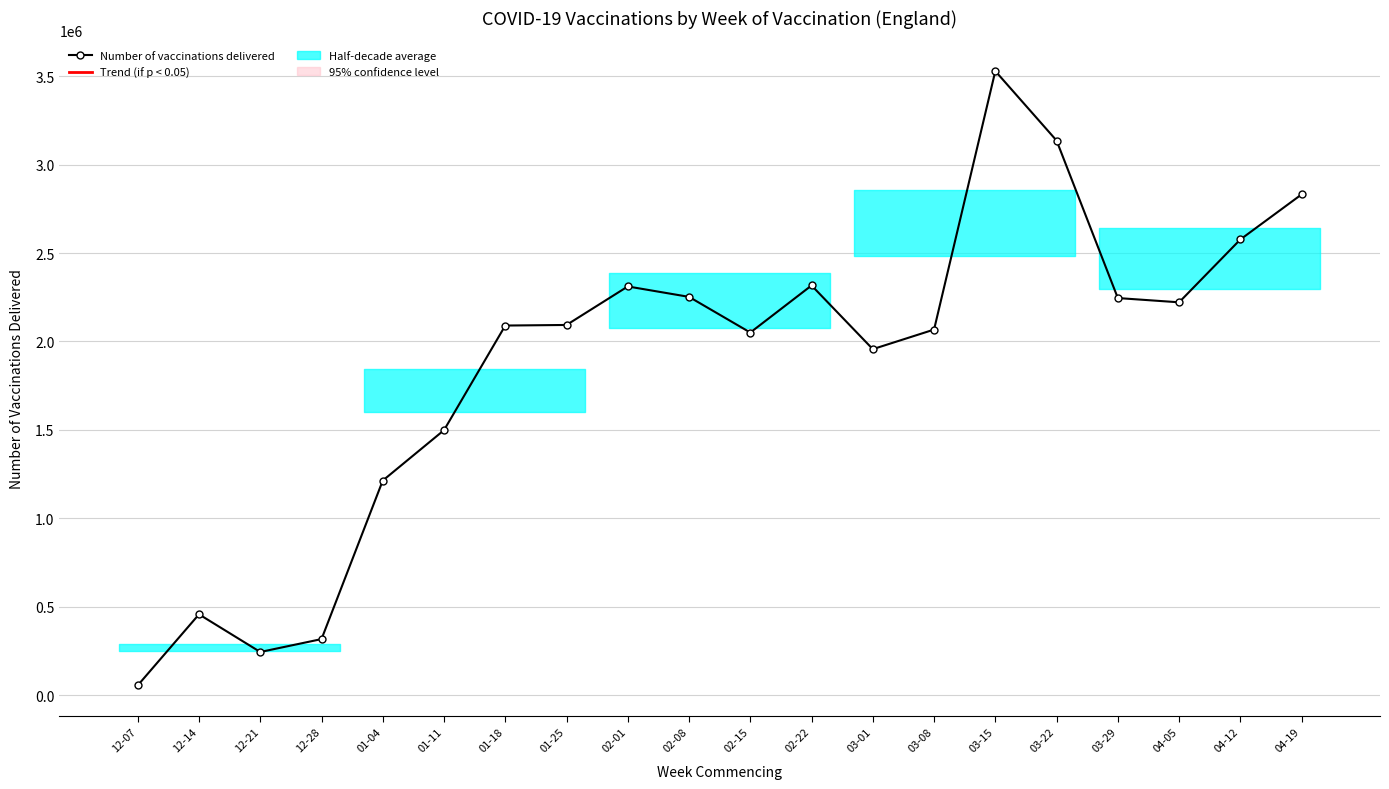

How many points are higher than both their immediate neighbors (excluding endpoints)?

4